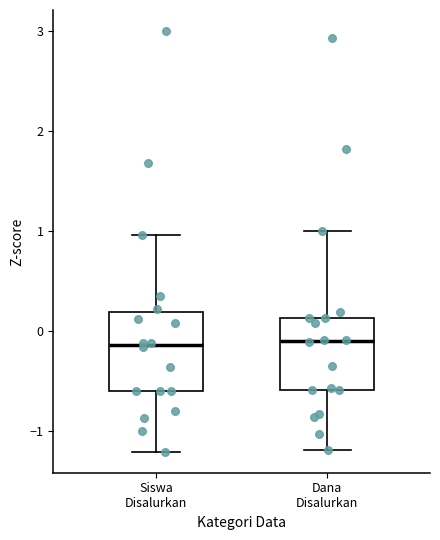

Where does the lower whisker of the box for Dana Disalurkan end on the y-axis? The values are not printed on the chart, so give them approximately, as read against the axis.

-1.2